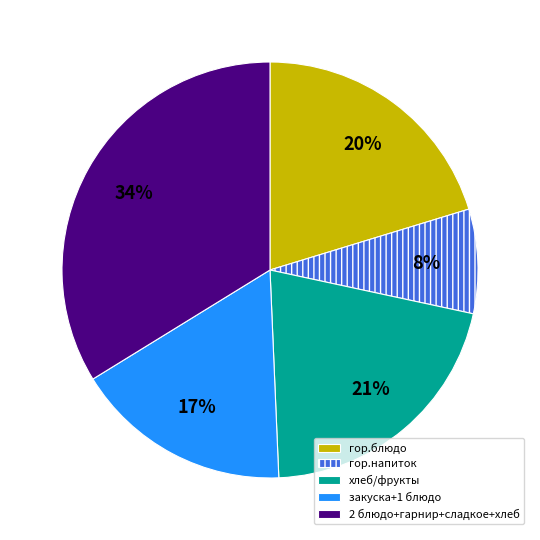

Which category has the smallest portion of the pie?

гор.напиток